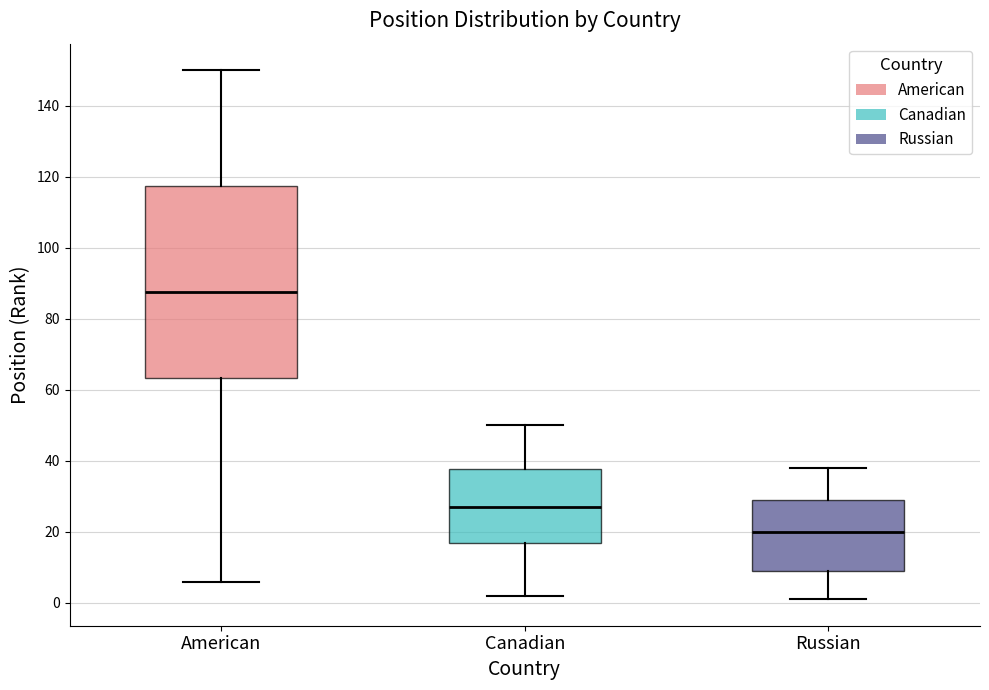

Which box's median line is the highest?

American